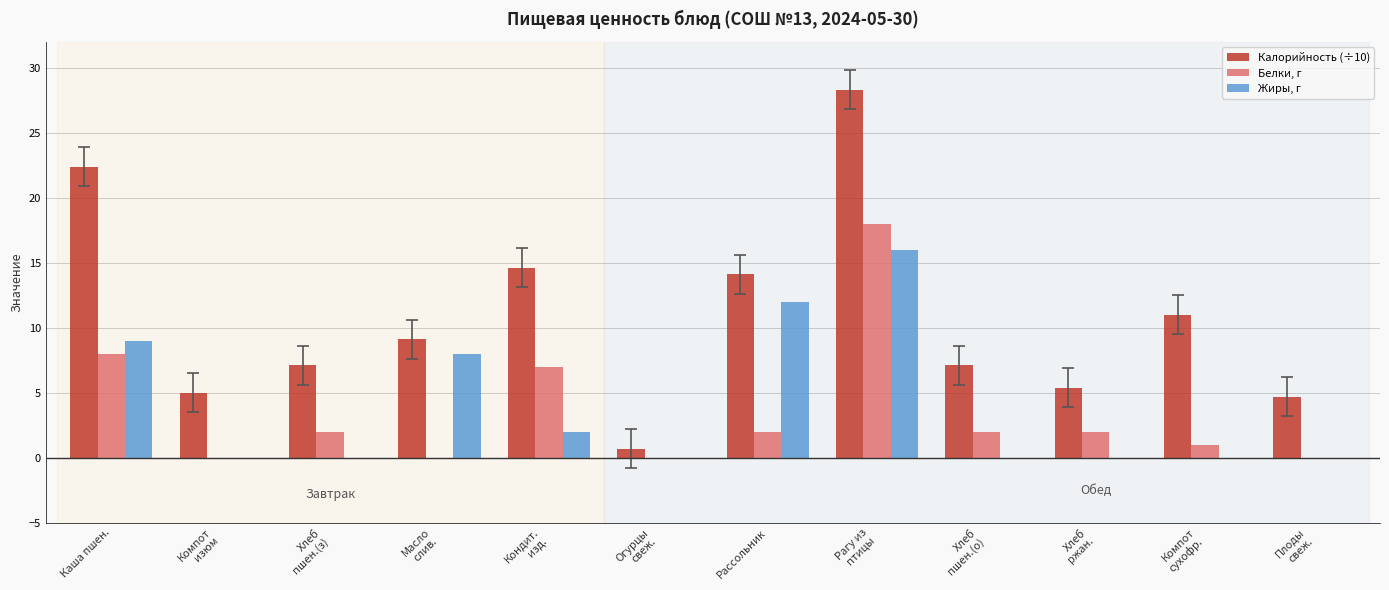

How many series are shown in this chart?

3